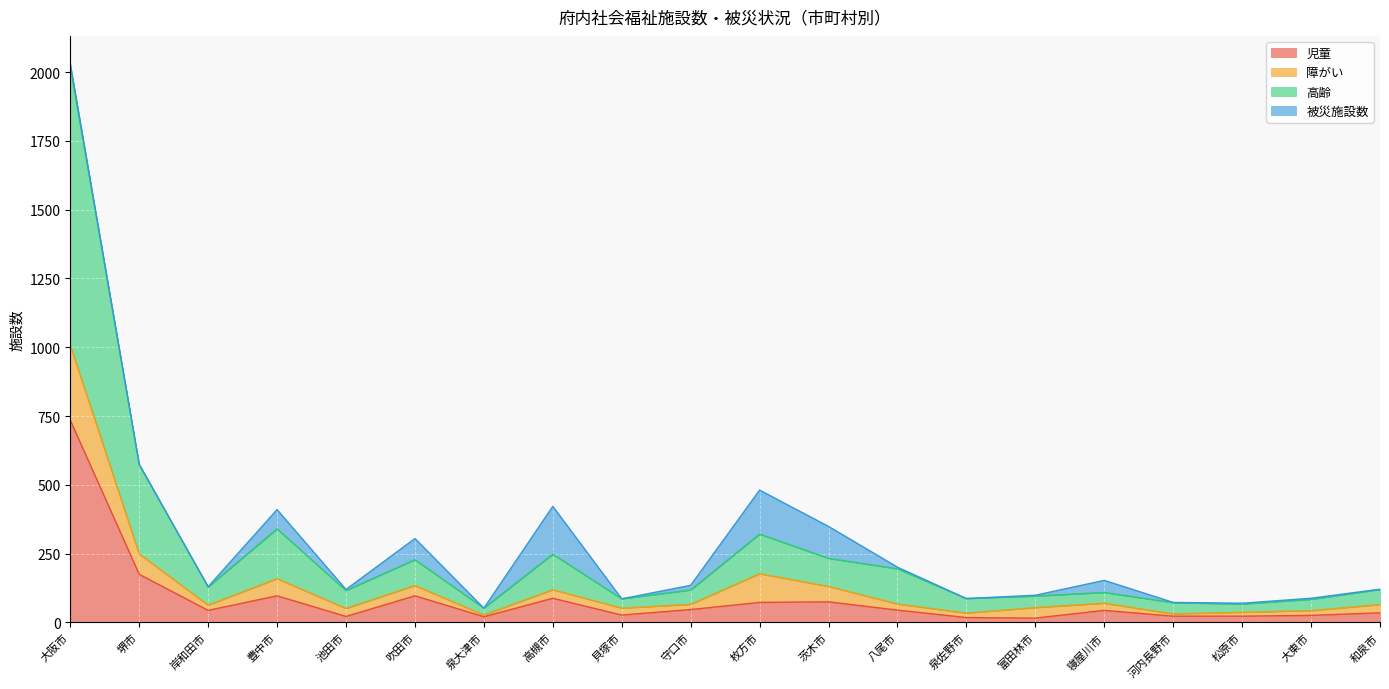

At which label does 児童 reach its peak?

大阪市